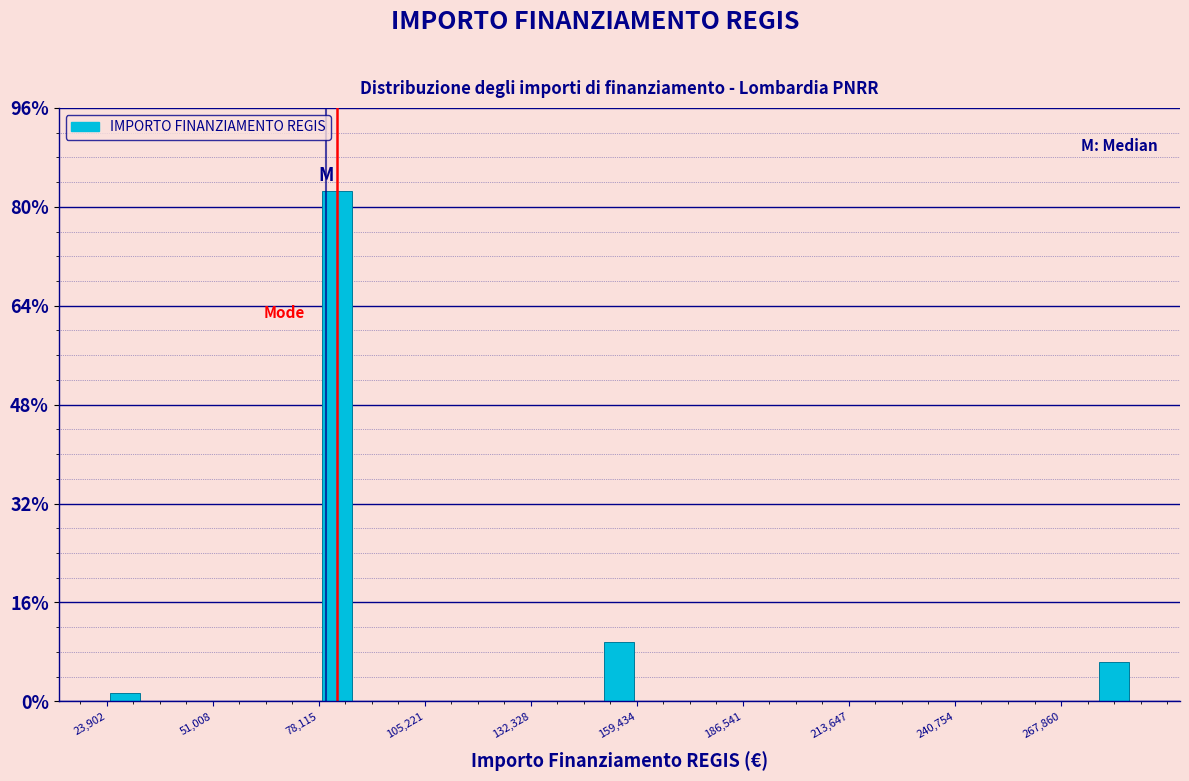

Around what value on the x-axis is the tallest bar? Give the approximate position of its centre, as read against the axis.

85000